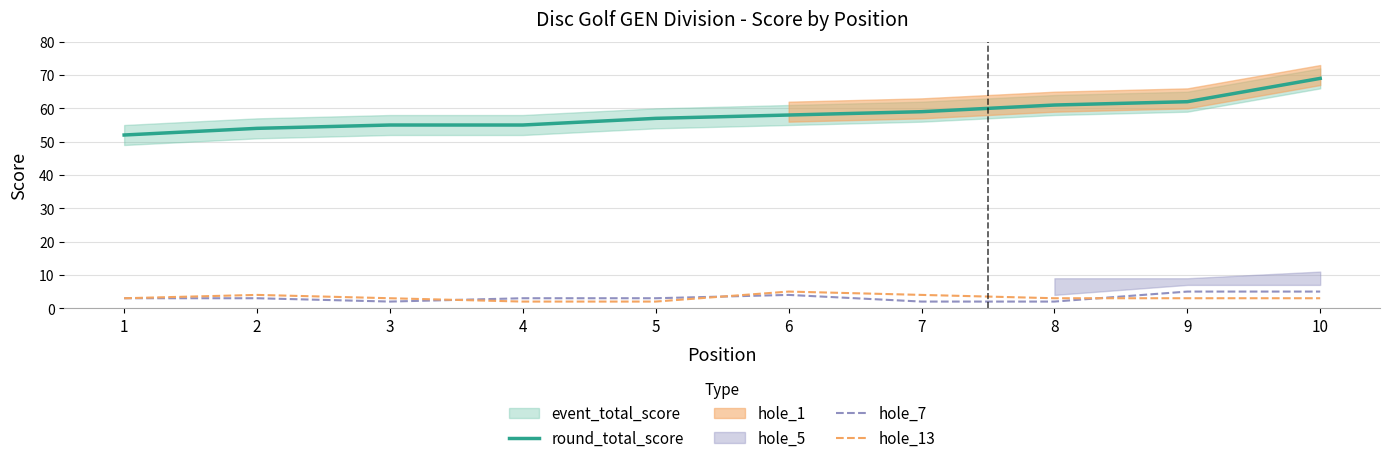

Where is the first local minimum for hole_7?

3